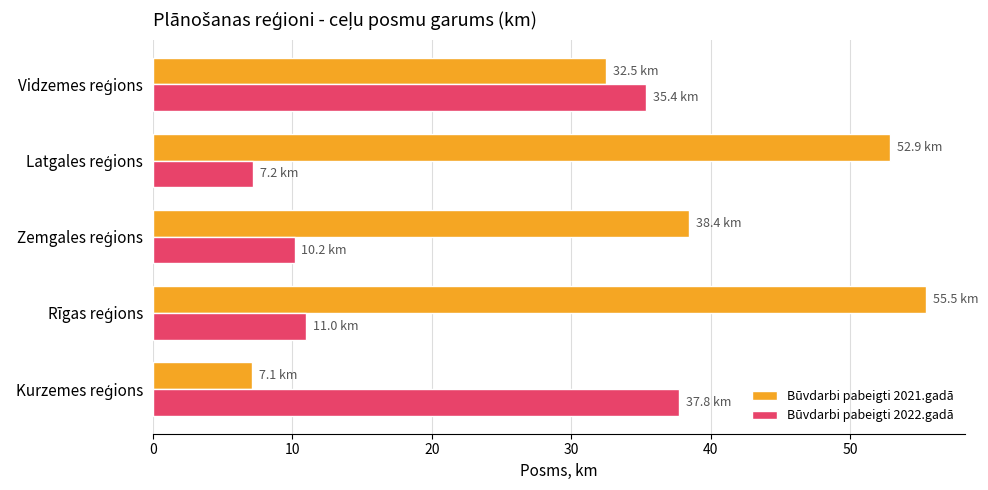

Which series has the widest spread of values?

Būvdarbi pabeigti 2021.gadā